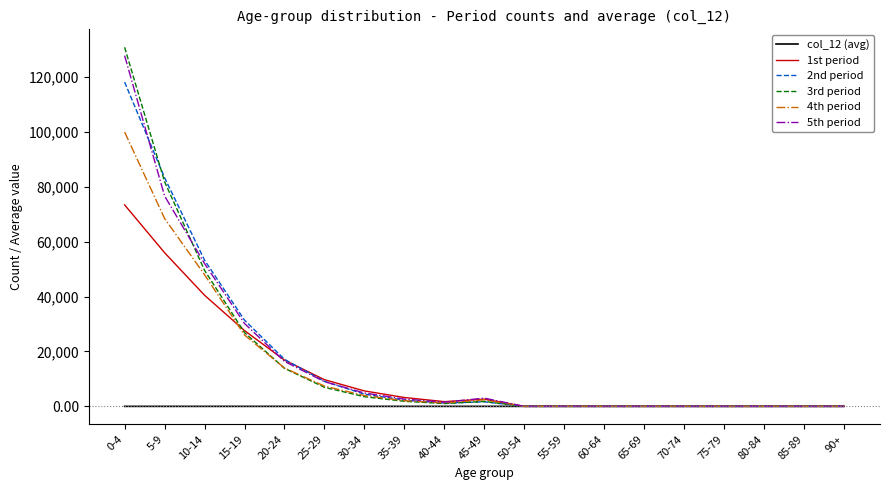

Where does the 1st period series first go above 1722?

0-4